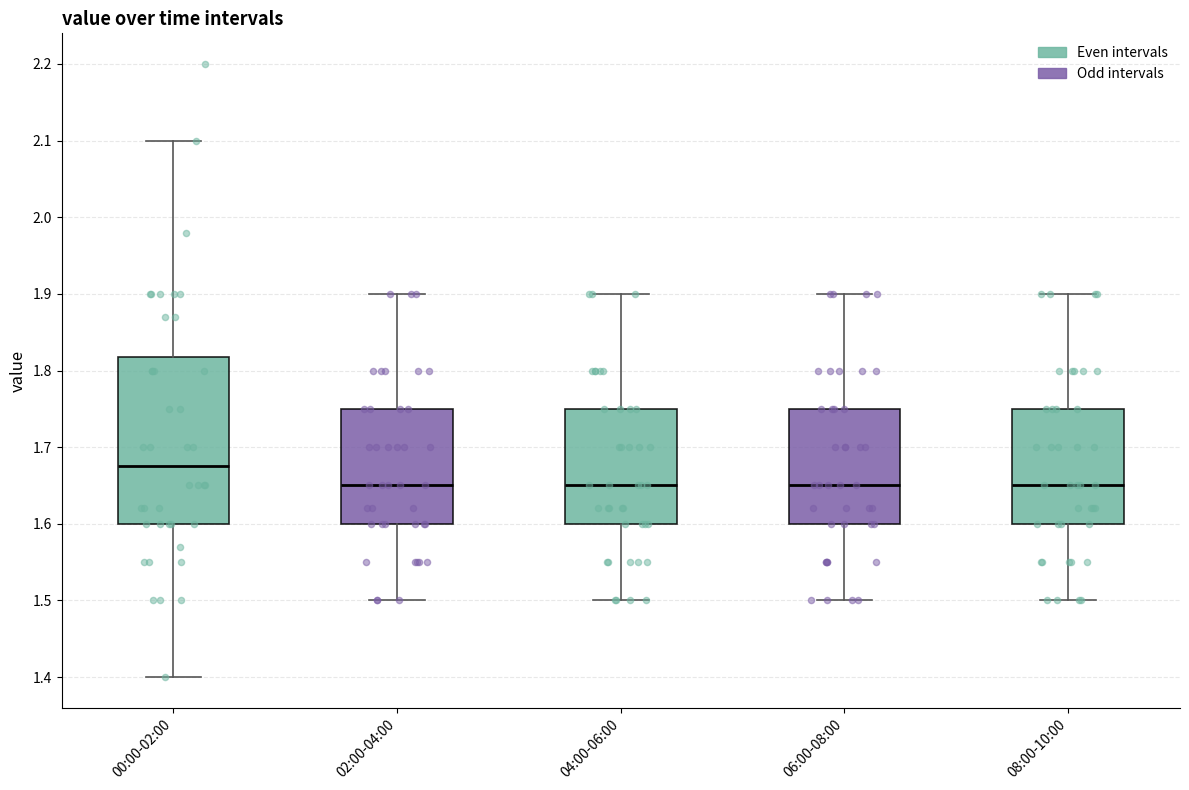

Reading left to right, read every box against the y-axis: the position of its median line, the range the box covers, and the ends of its whiskers. The values are not printed on the chart, so give them approximately, as read against the axis.

00:00-02:00: median 1.68, box 1.60 to 1.82, whiskers 1.40 to 2.10
02:00-04:00: median 1.65, box 1.60 to 1.75, whiskers 1.50 to 1.90
04:00-06:00: median 1.65, box 1.60 to 1.75, whiskers 1.50 to 1.90
06:00-08:00: median 1.65, box 1.60 to 1.75, whiskers 1.50 to 1.90
08:00-10:00: median 1.65, box 1.60 to 1.75, whiskers 1.50 to 1.90